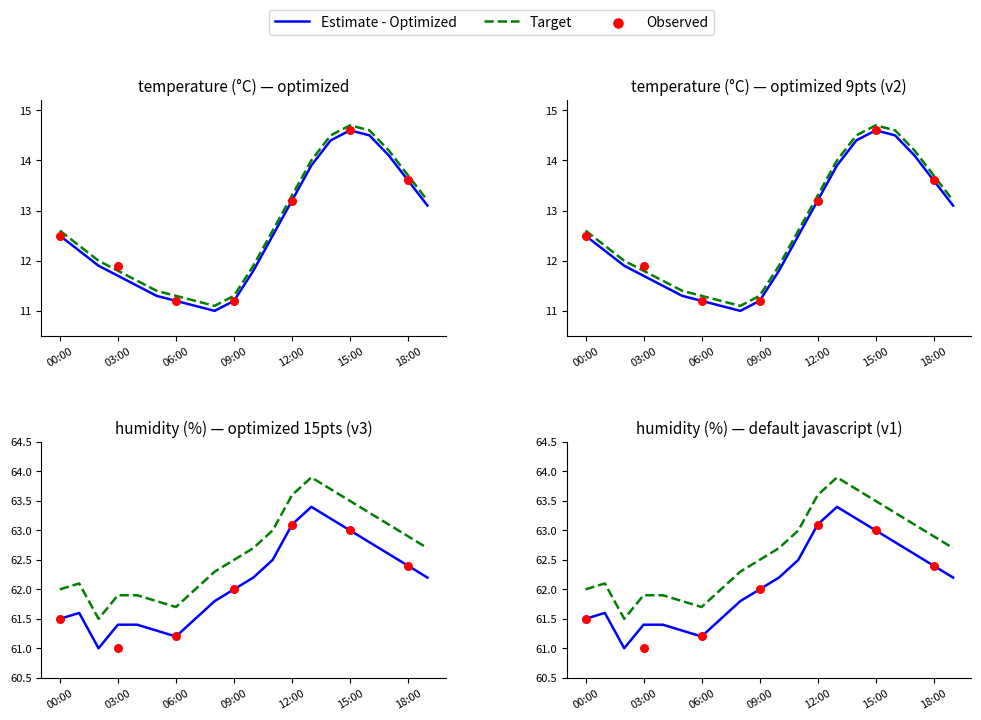

At how many categories does at least one series exceed 30?

20